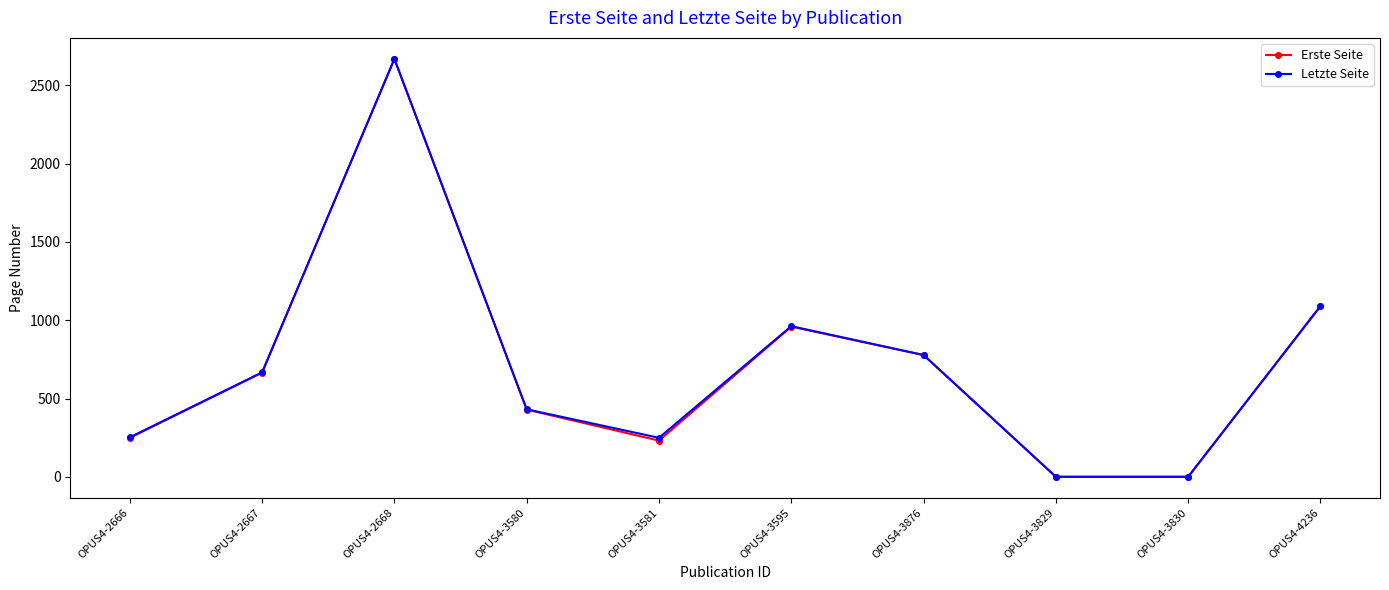

What is the difference between the highest and lowest values at OPUS4-2667?

2